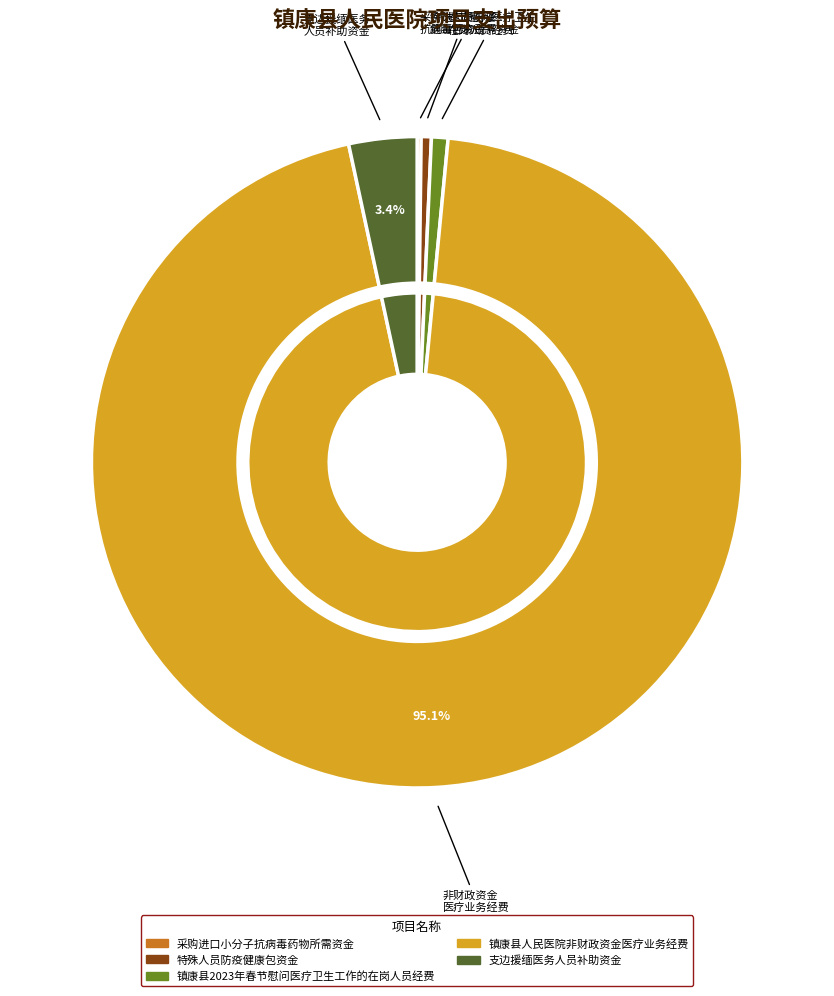

To the nearest percent, what percentage of the pie is 支边援缅医务人员补助资金?

3%